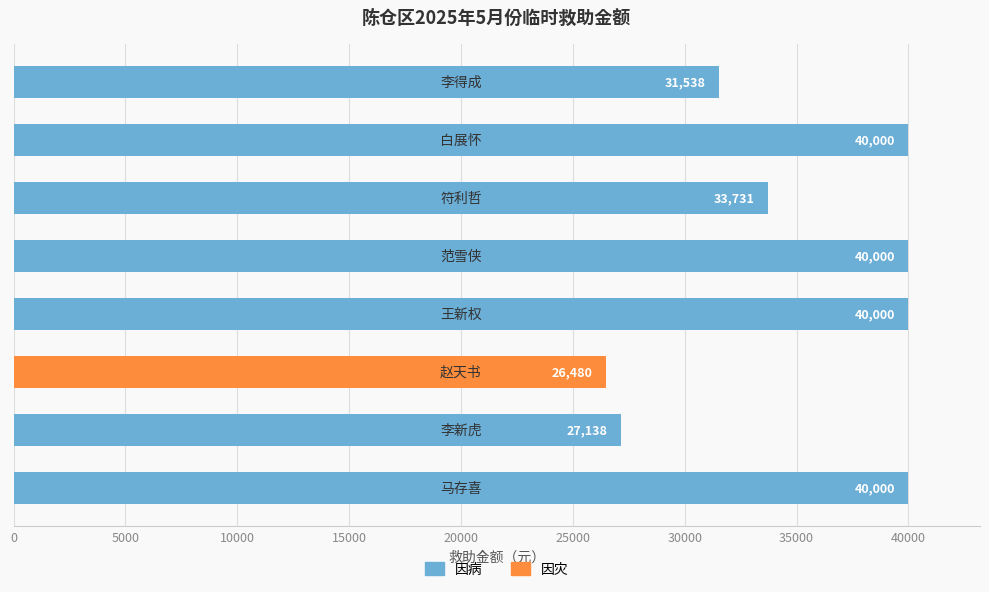

What is the difference between the second highest and minimum values?

13520